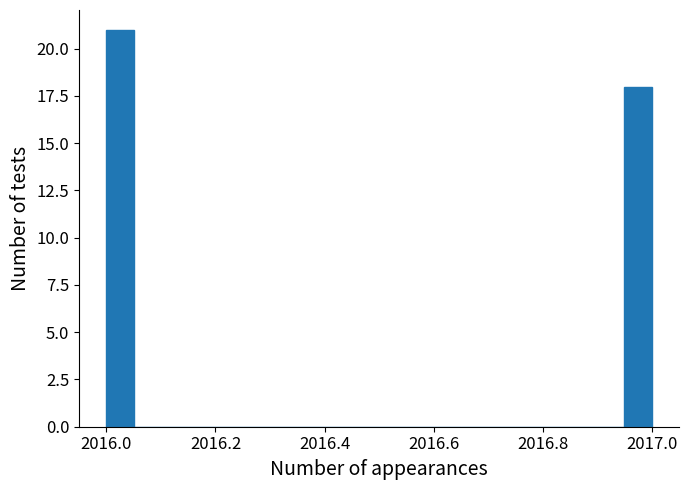

Around what value on the x-axis is the tallest bar? Give the approximate position of its centre, as read against the axis.

2016.02